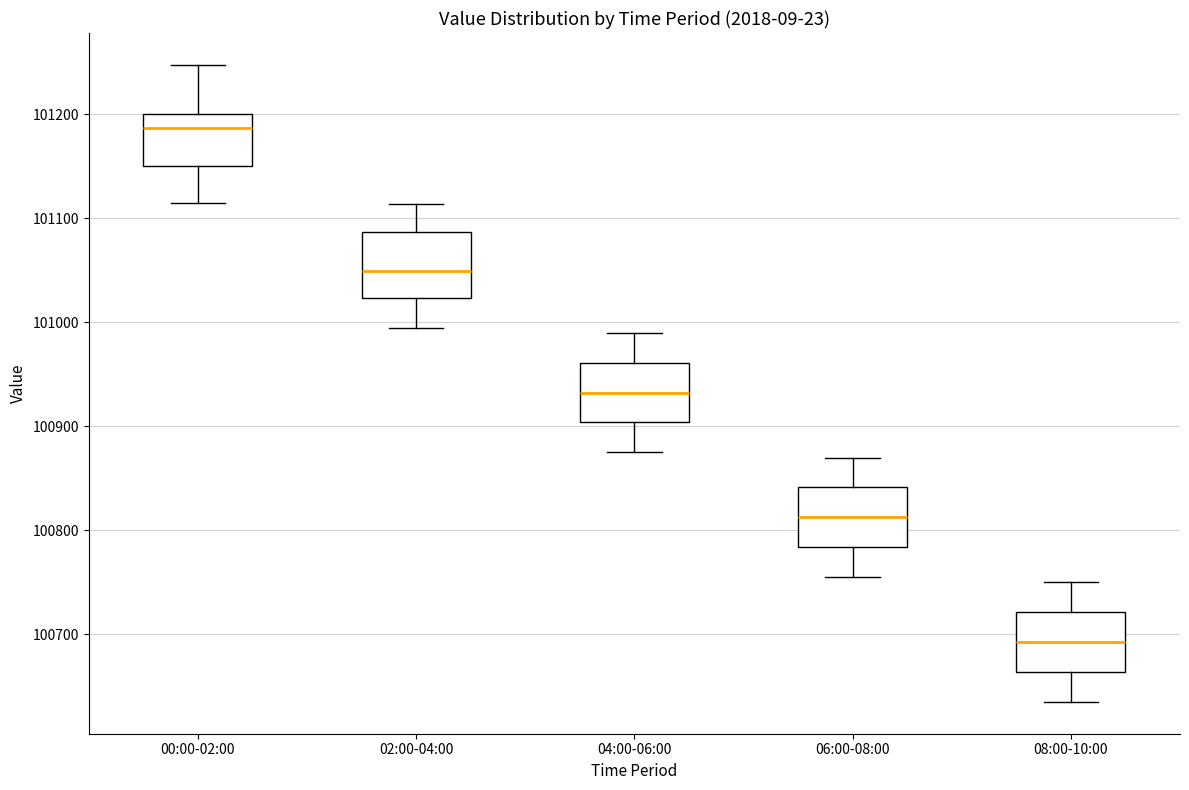

Where is the lower edge of the box for 02:00-04:00 on the y-axis? The values are not printed on the chart, so give them approximately, as read against the axis.

101020